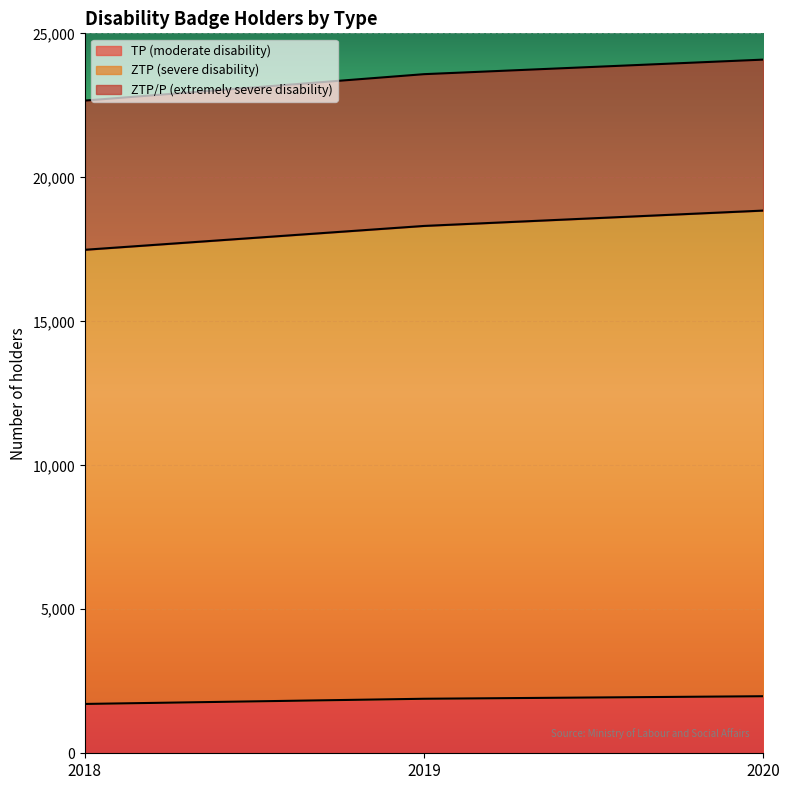

What is the value of the ZTP (severe disability) point at the 3rd from the left?

18845